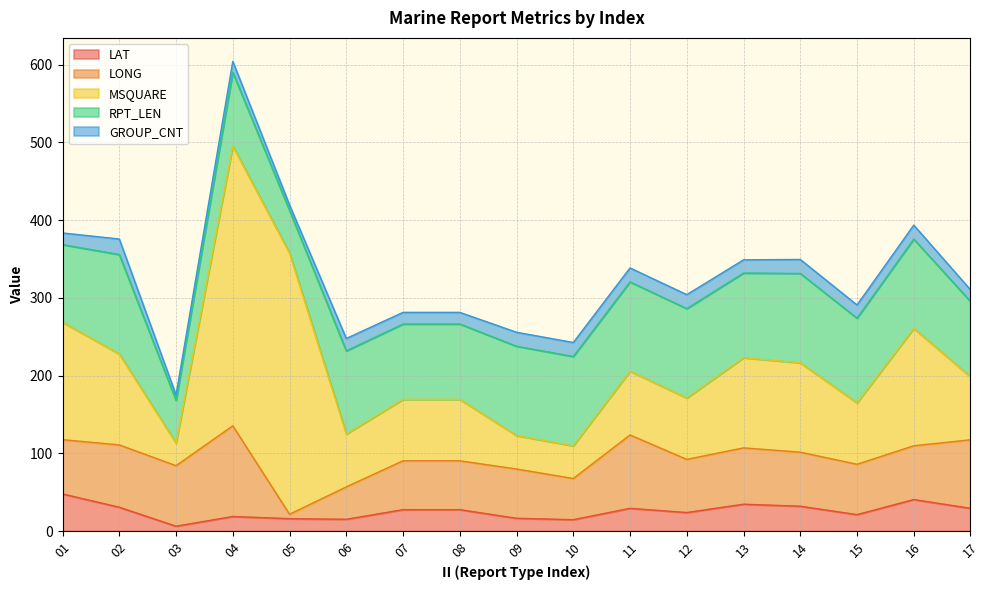

Between 03 and 06, which is larger?

06